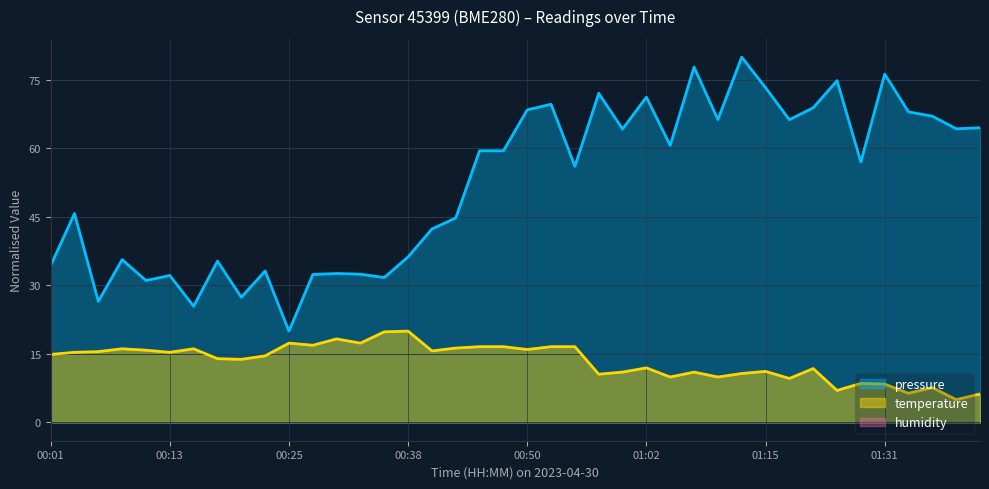

At which label does pressure reach its minimum?

00:25